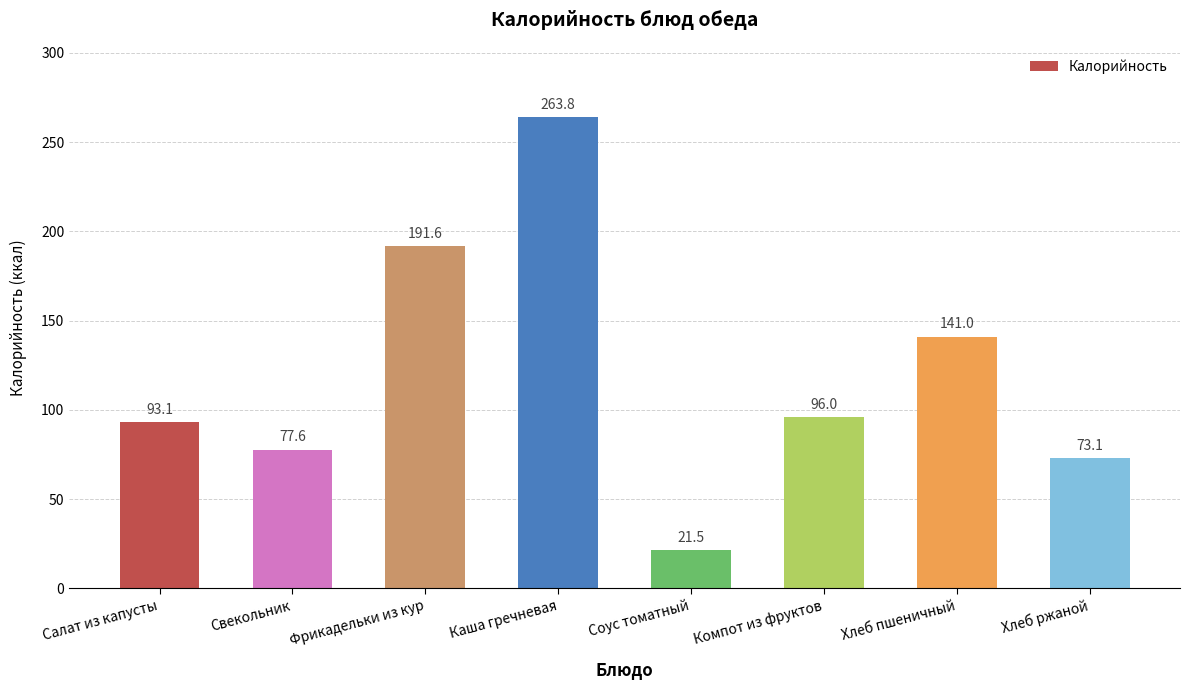

How many series are shown in this chart?

1